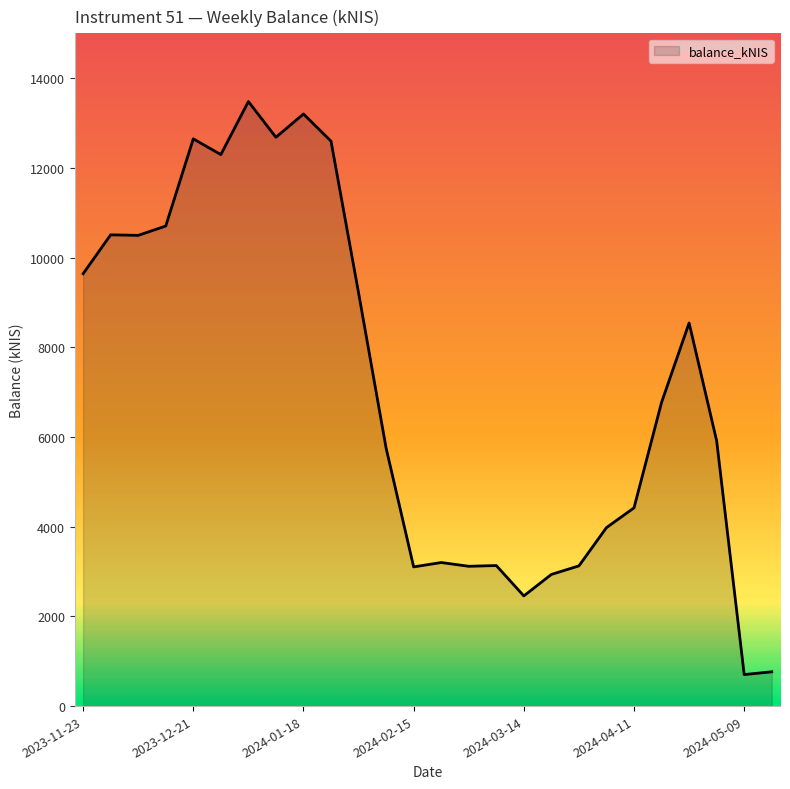

What is the minimum value shown in the chart?

702.6